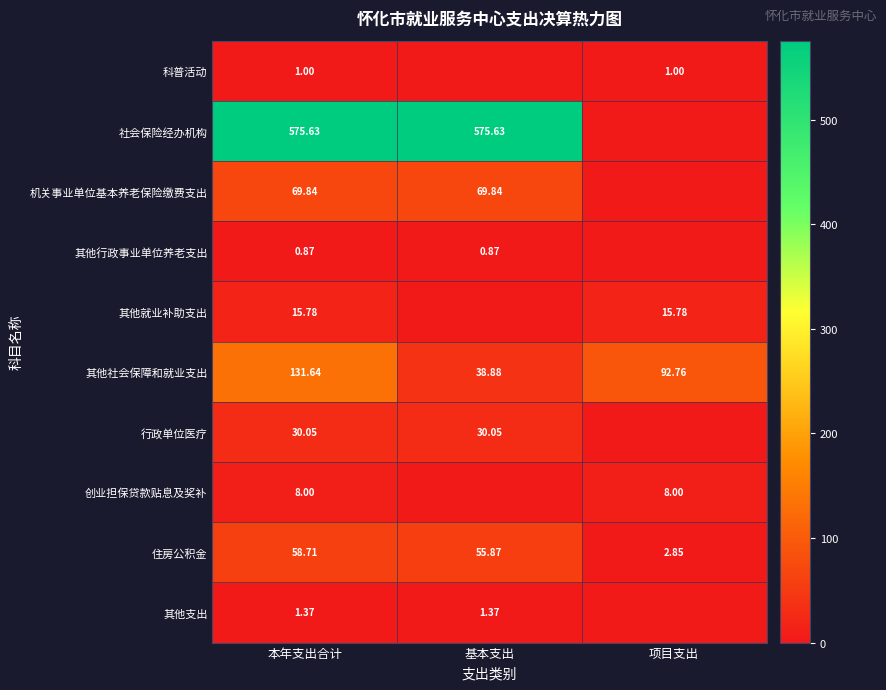

List the series in order of their peak value, lowest first.

其他行政事业单位养老支出, 科普活动, 其他支出, 创业担保贷款贴息及奖补, 其他就业补助支出, 行政单位医疗, 住房公积金, 机关事业单位基本养老保险缴费支出, 其他社会保障和就业支出, 社会保险经办机构